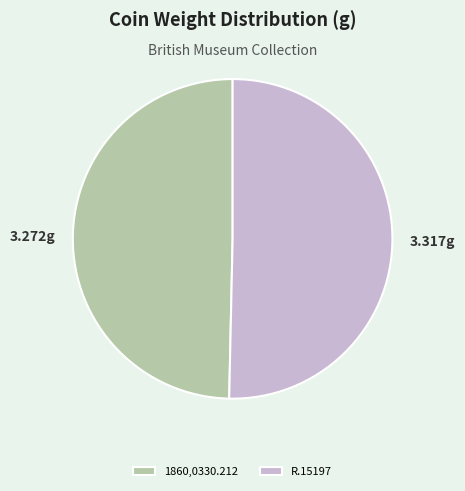

Approximately how many times larger is the value at R.15197 compared to 1860,0330.212?

1.0